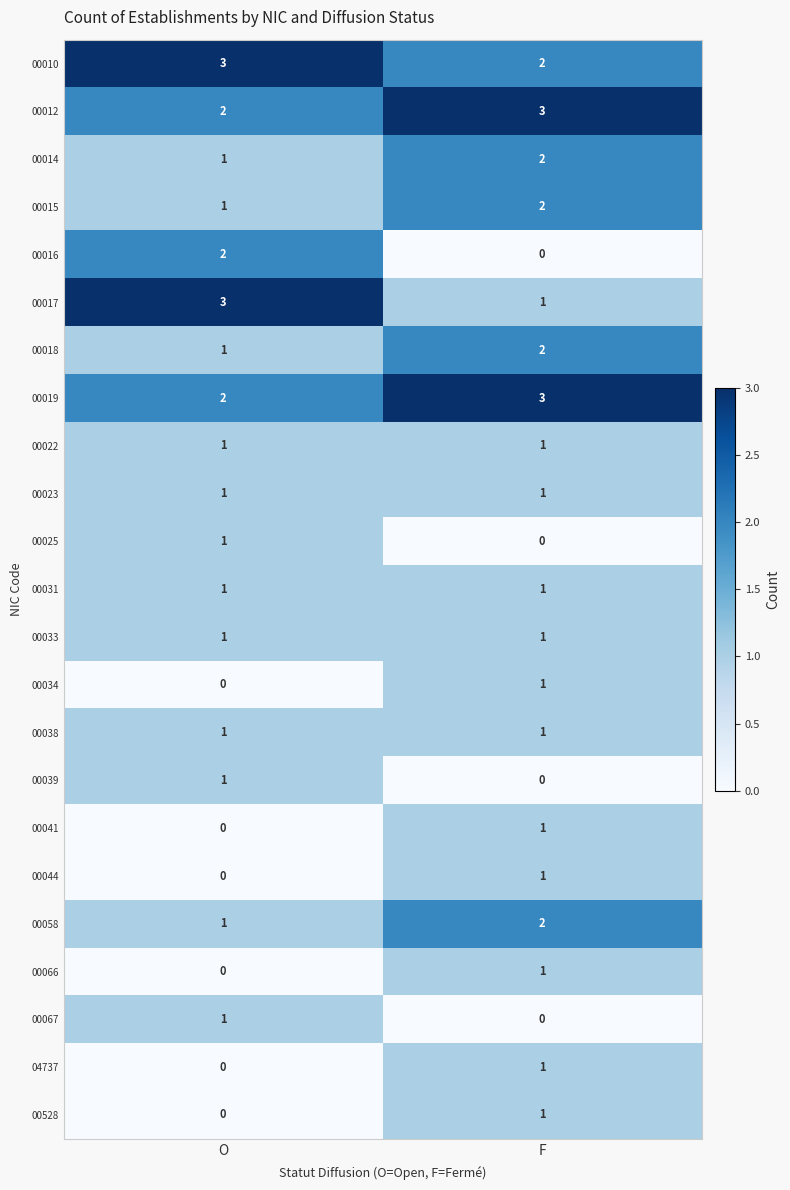

At how many categories does at least one series exceed 2?

2